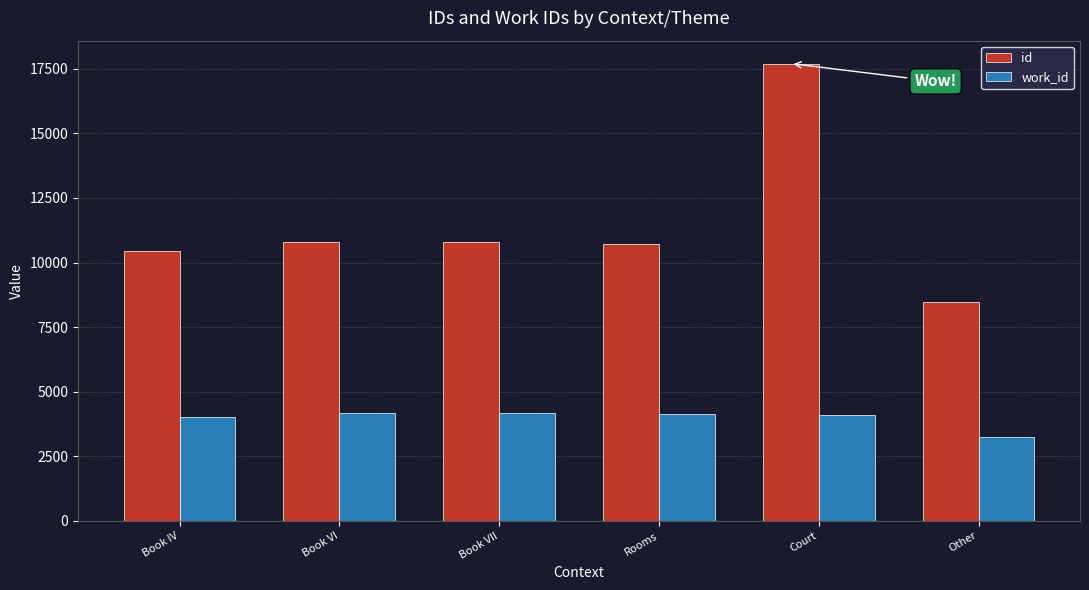

Which category has the lowest value in the id series?

Other